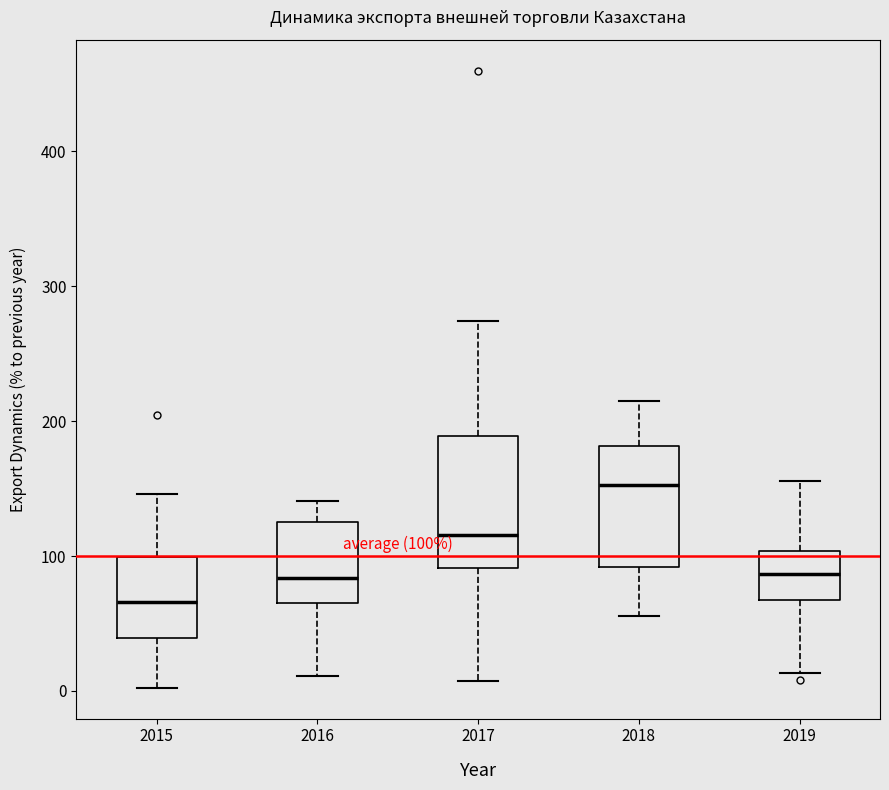

Which box's median line is the lowest?

2015